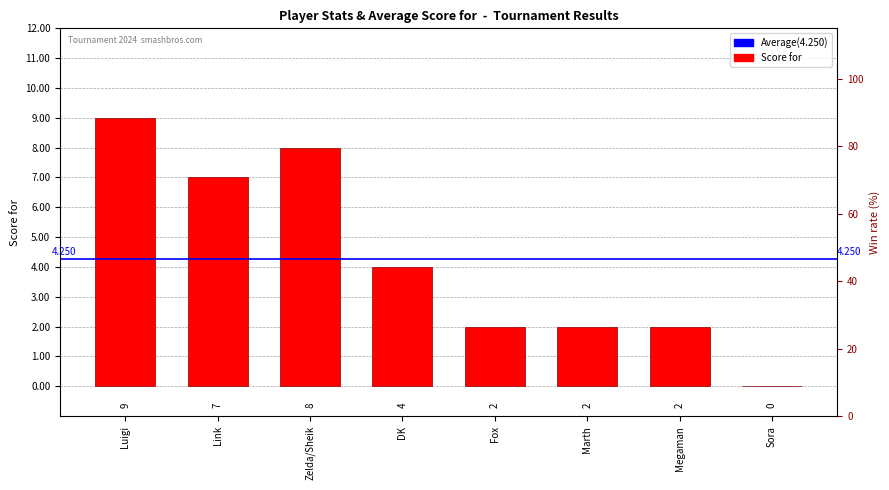

Reading left to right, transcribe all the data shown in this chart.

Luigi=9	Link=7	Zelda/Sheik=8	DK=4	Fox=2	Marth=2	Megaman=2	Sora=0